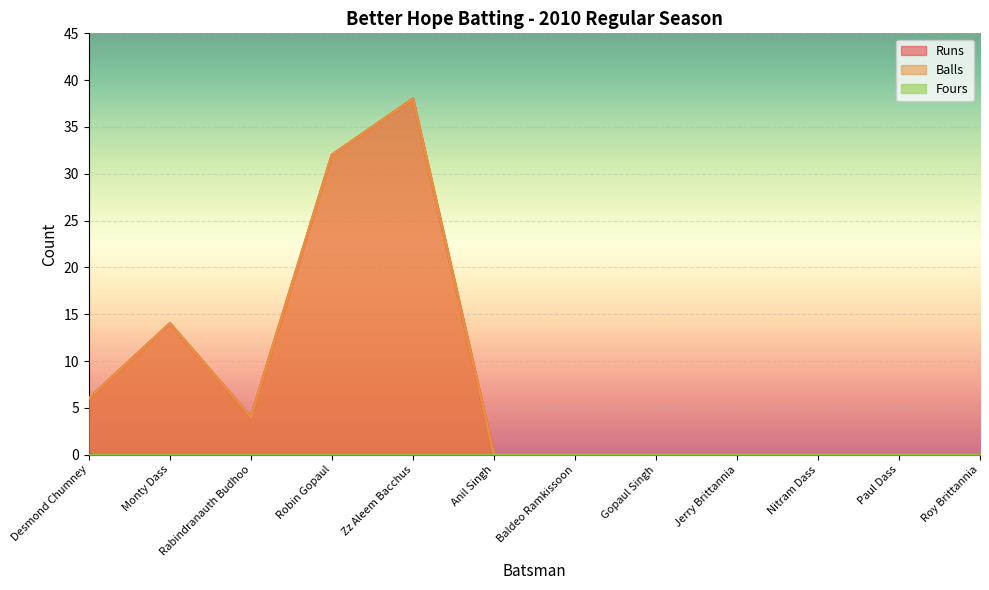

How many lines are shown in the chart?

3